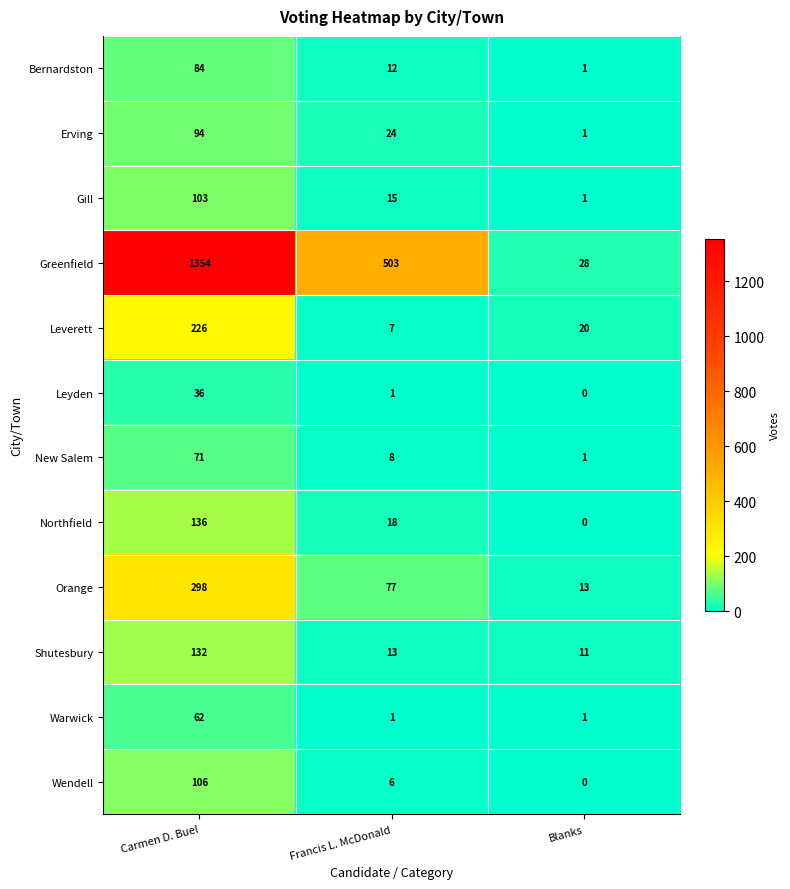

What is the total value across all series at Blanks?

77